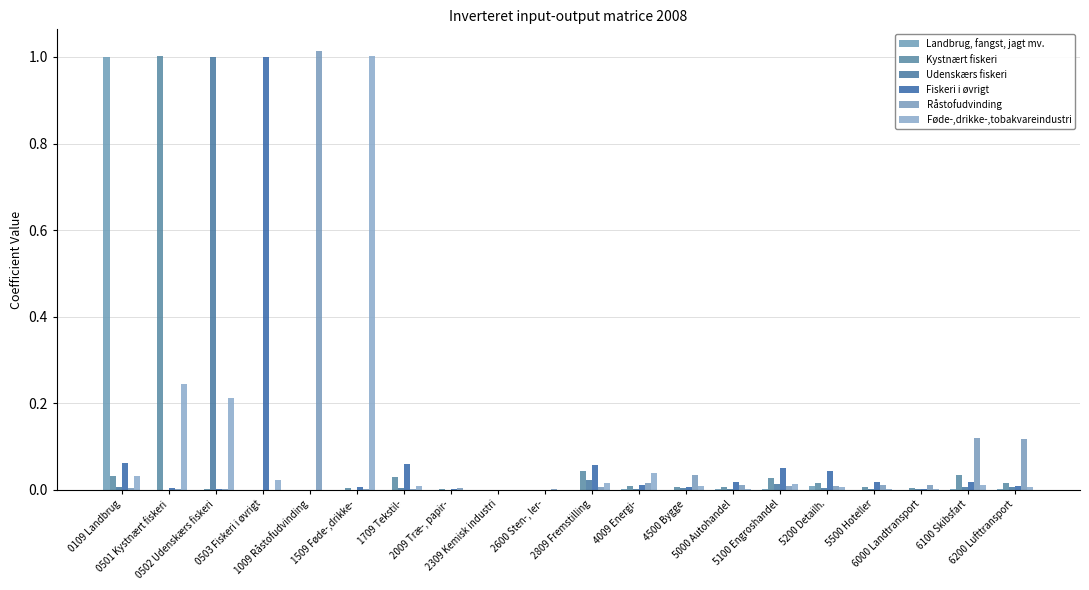

What is the spread (max minus min) of values at 1009 Råstofudvinding?

1.0